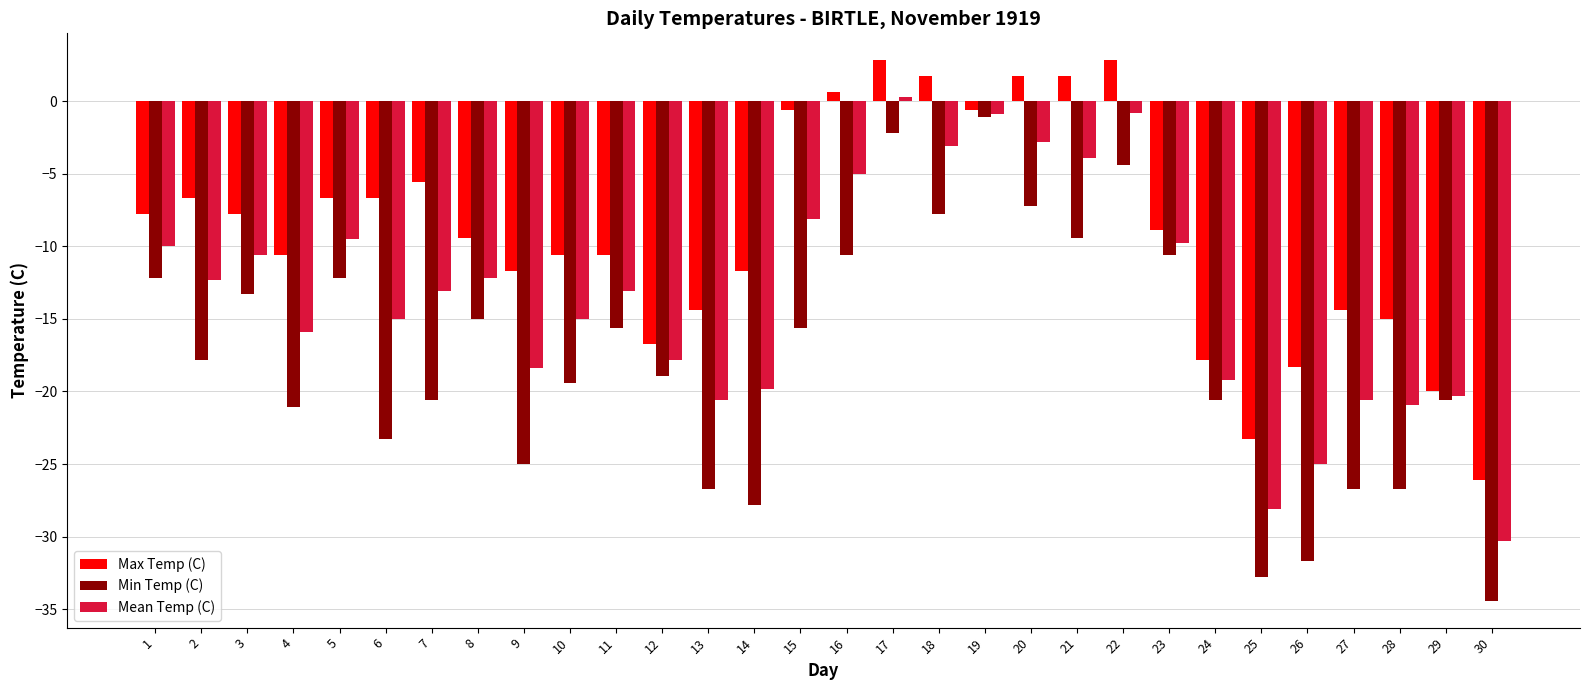

List the series in order of their overall mean, highest first.

Max Temp (C), Mean Temp (C), Min Temp (C)